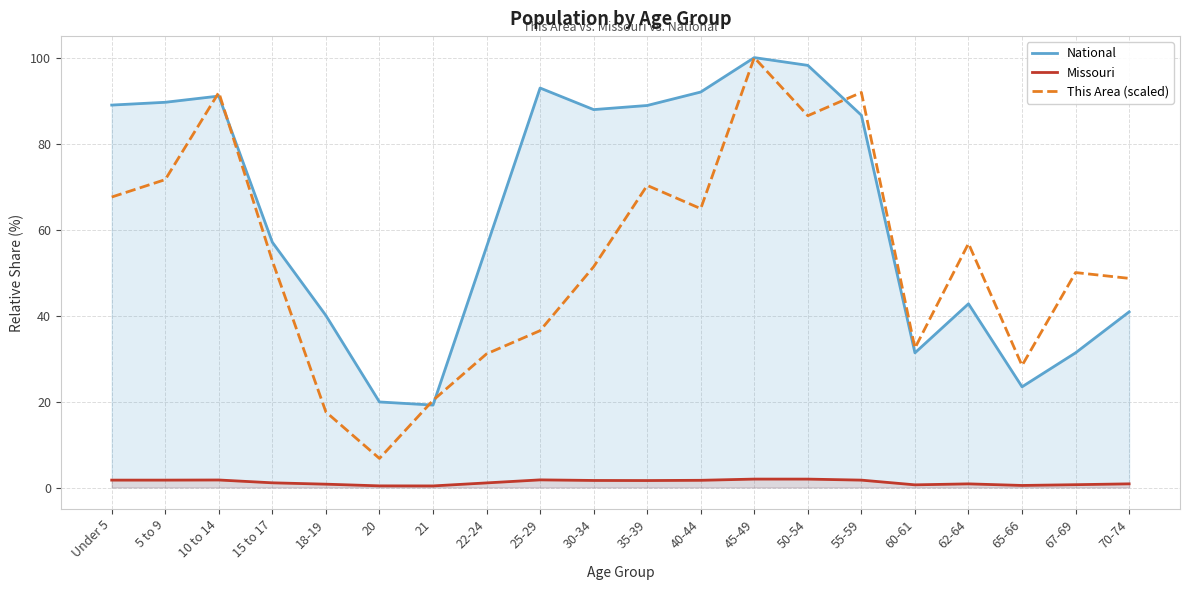

Reading left to right, list all the values displayed in this chart.

National: 89.0	89.6	91.1	57.0	40.0	19.9	19.2	56.0	92.9	87.9	88.9	92.0	100.0	98.2	86.6	31.3	42.7	23.4	31.3	40.9
Missouri: 1.7	1.7	1.7	1.1	0.8	0.4	0.4	1.1	1.8	1.6	1.6	1.7	2.0	2.0	1.7	0.6	0.8	0.5	0.7	0.9
This Area (scaled): 67.6	71.6	91.9	52.7	17.6	6.8	20.3	31.1	36.5	51.4	70.3	64.9	100.0	86.5	91.9	32.4	56.8	28.4	50.0	48.6